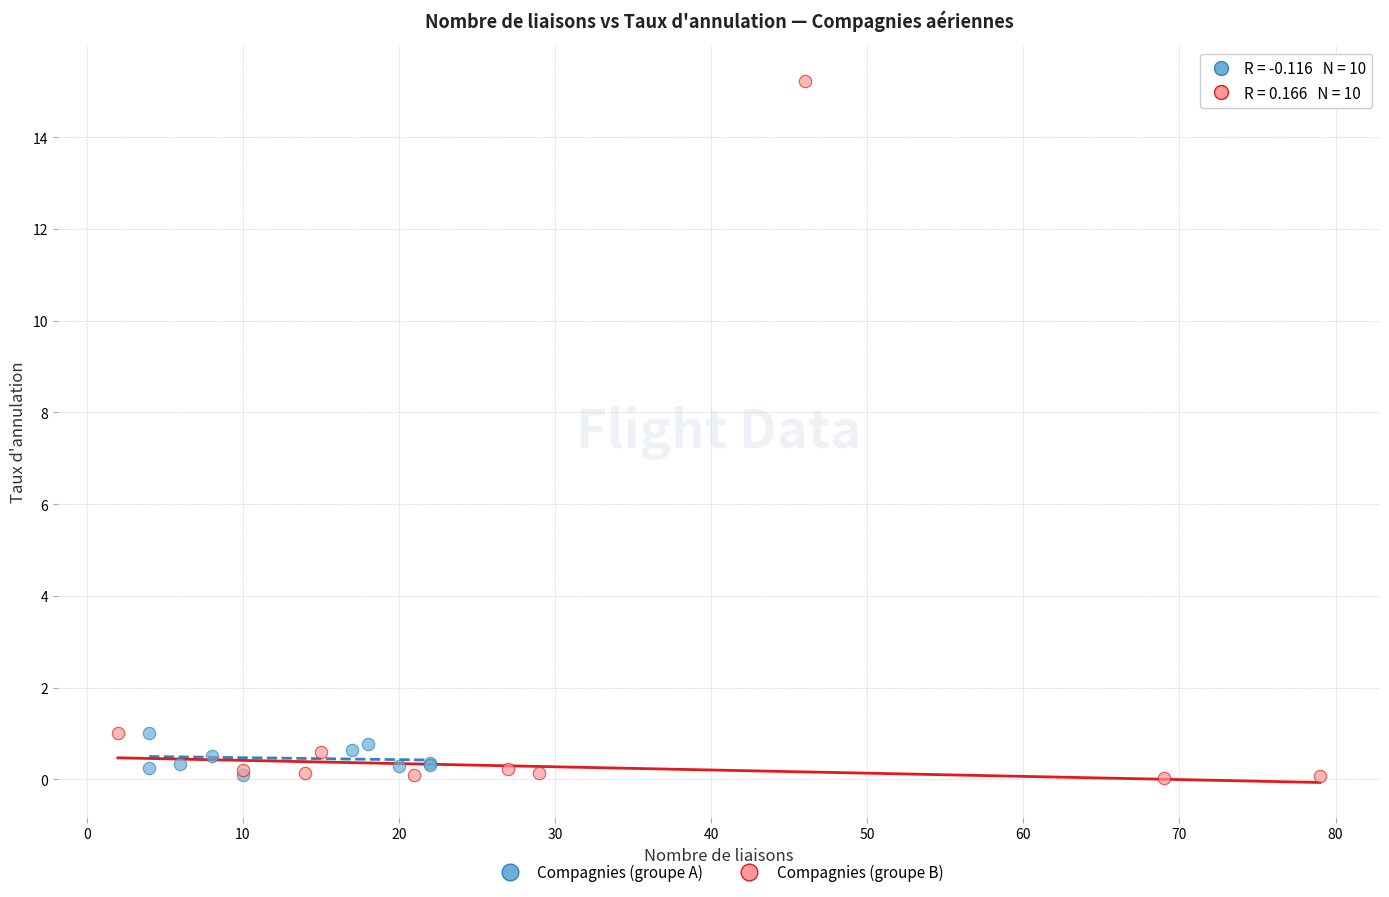

Which series has the widest spread of Y values?

Compagnies (groupe B)